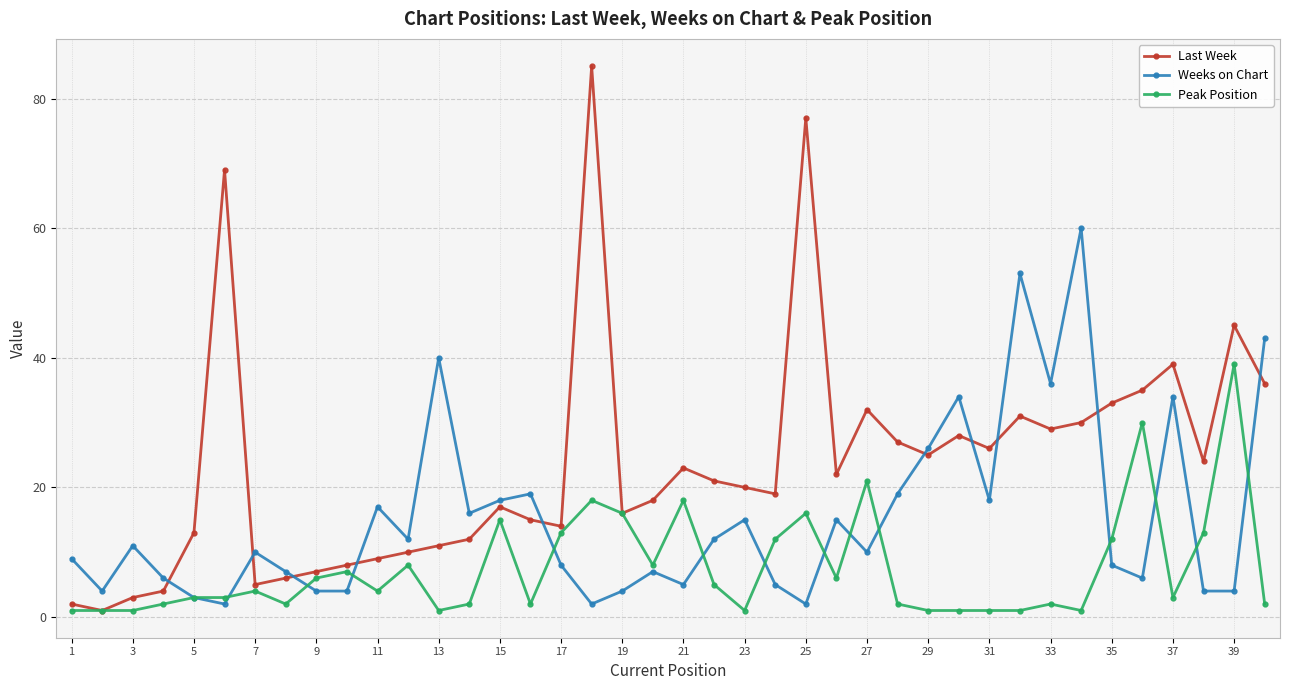

True or false: Peak Position has more than 1 interior local peaks.

True